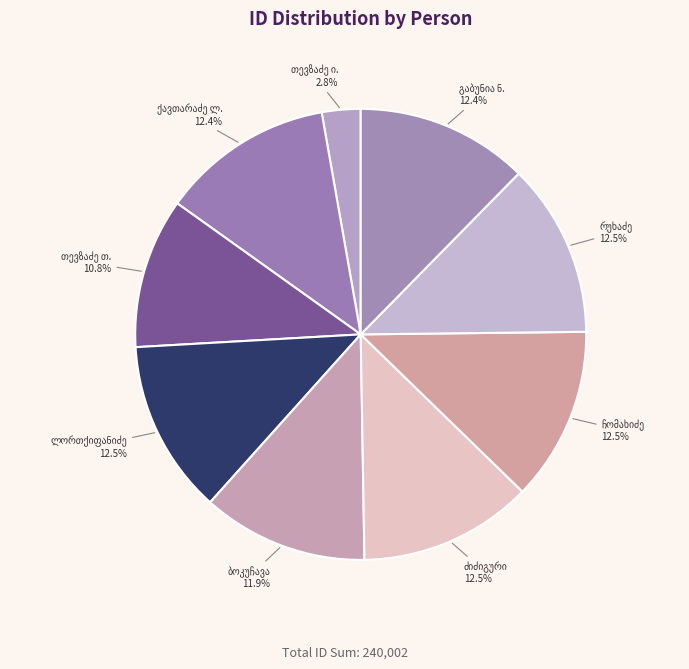

Does any single category account for the majority?

No